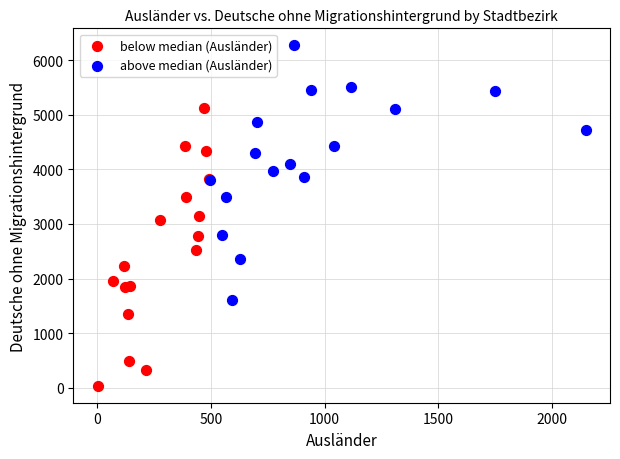

Which series reaches the minimum Y coordinate?

below median (Ausländer)